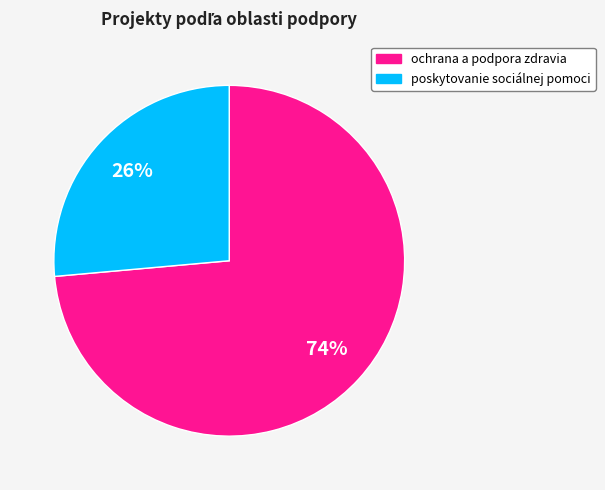

Rank the categories by value from highest to lowest.

ochrana a podpora zdravia, poskytovanie sociálnej pomoci